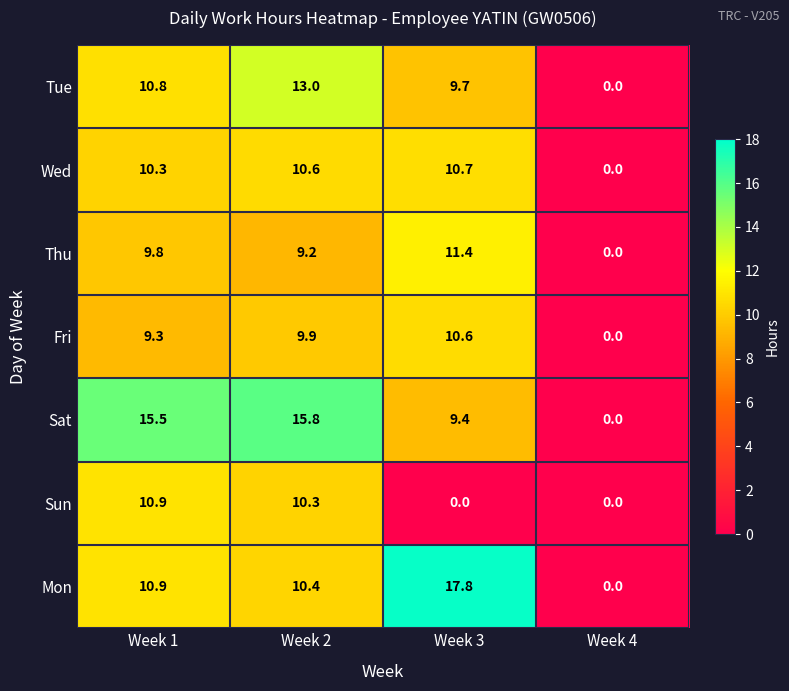

What is the highest value of the Sat series?

15.8